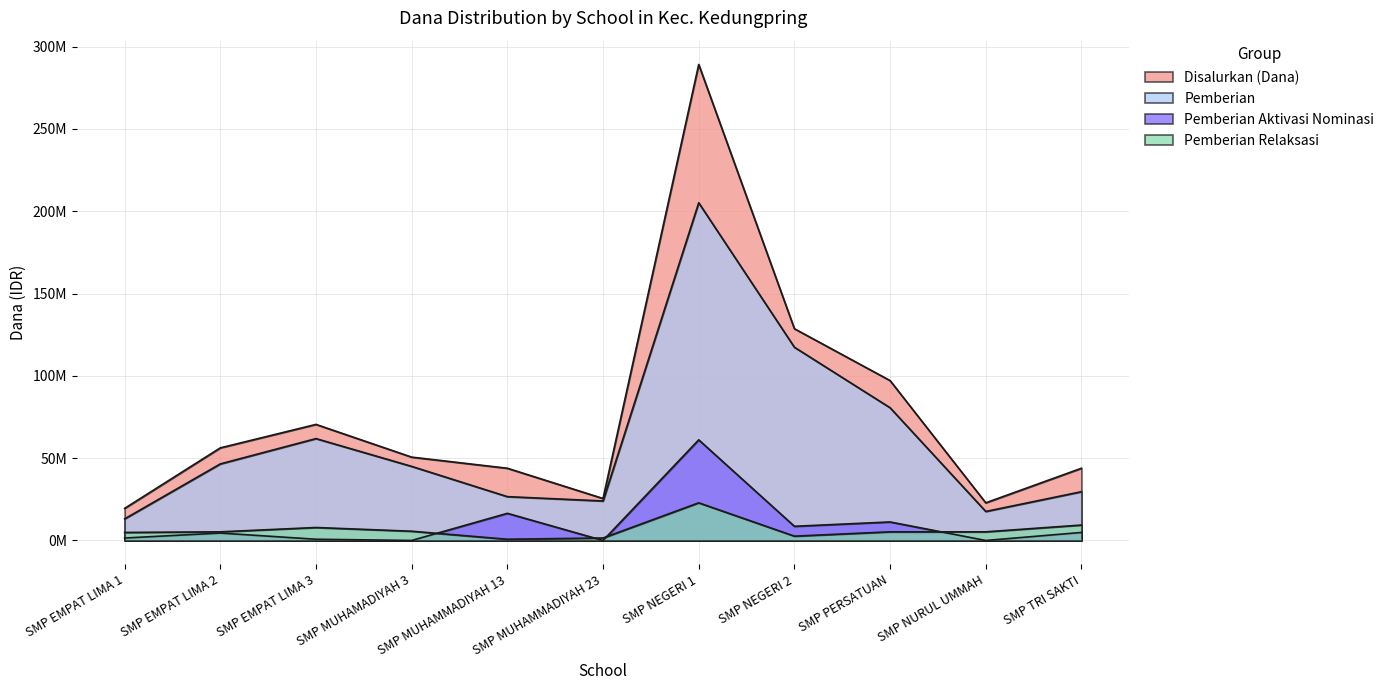

True or false: Pemberian has a value of 45000000 at SMP MUHAMADIYAH 3.

True